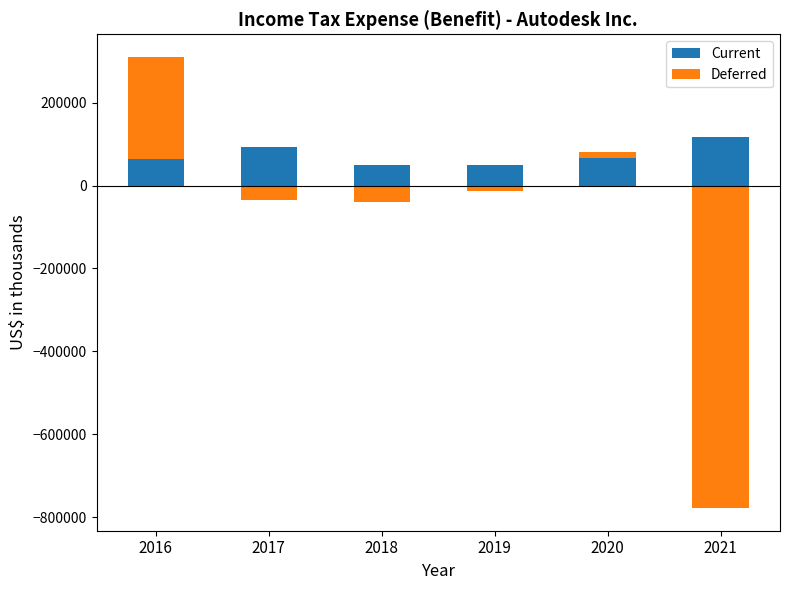

How many bars are there in each group?

2